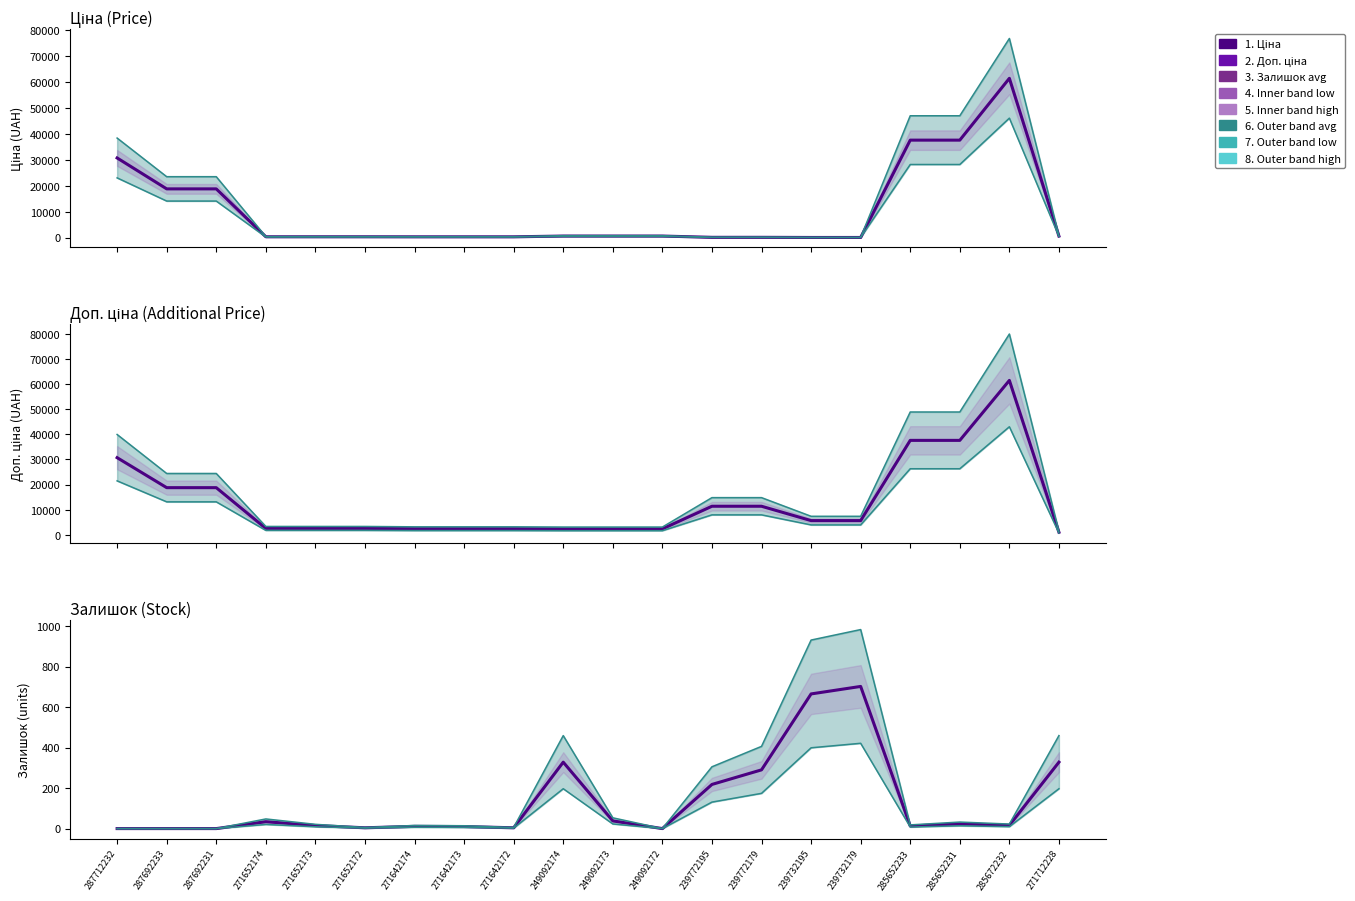

List the series in order of their overall mean, highest first.

Доп. ціна, Ціна, Залишок